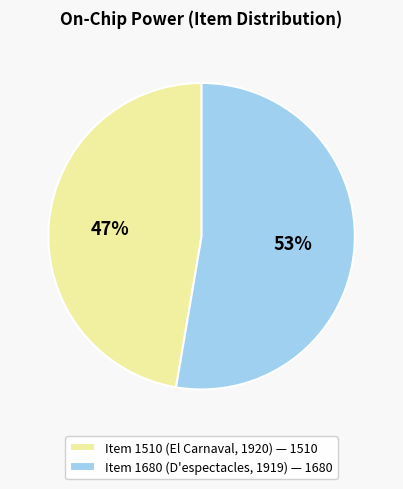

To the nearest percent, what is the combined percentage of Item 1510 (El Carnaval, 1920) and Item 1680 (D'espectacles, 1919)?

100%